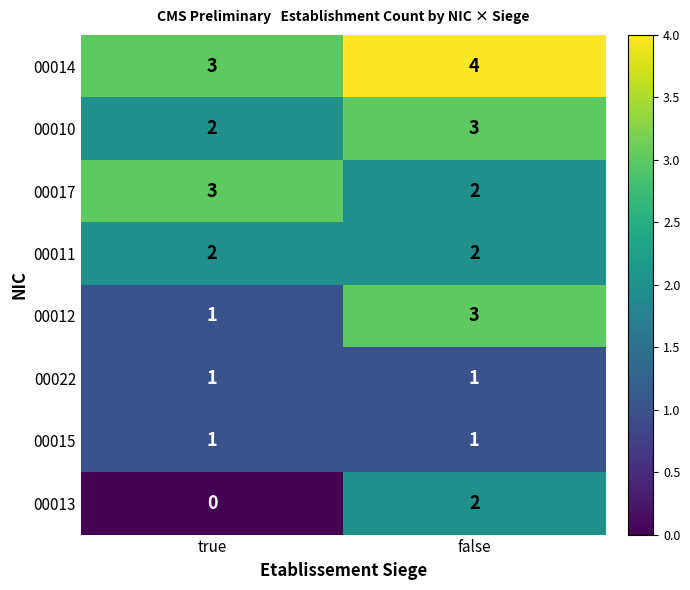

Which series has the largest total across all categories?

00014